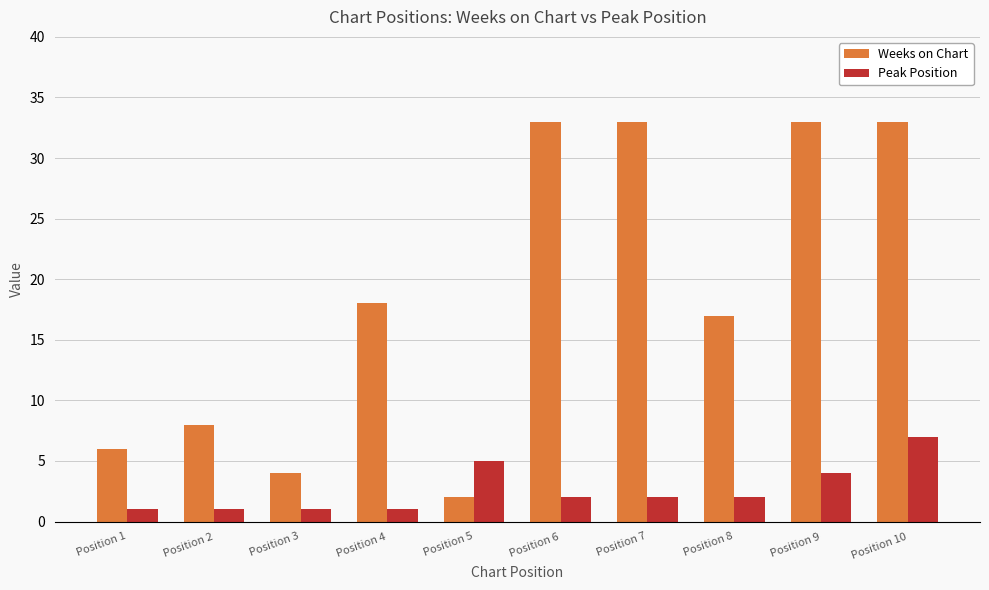

Are the bars horizontal?

No